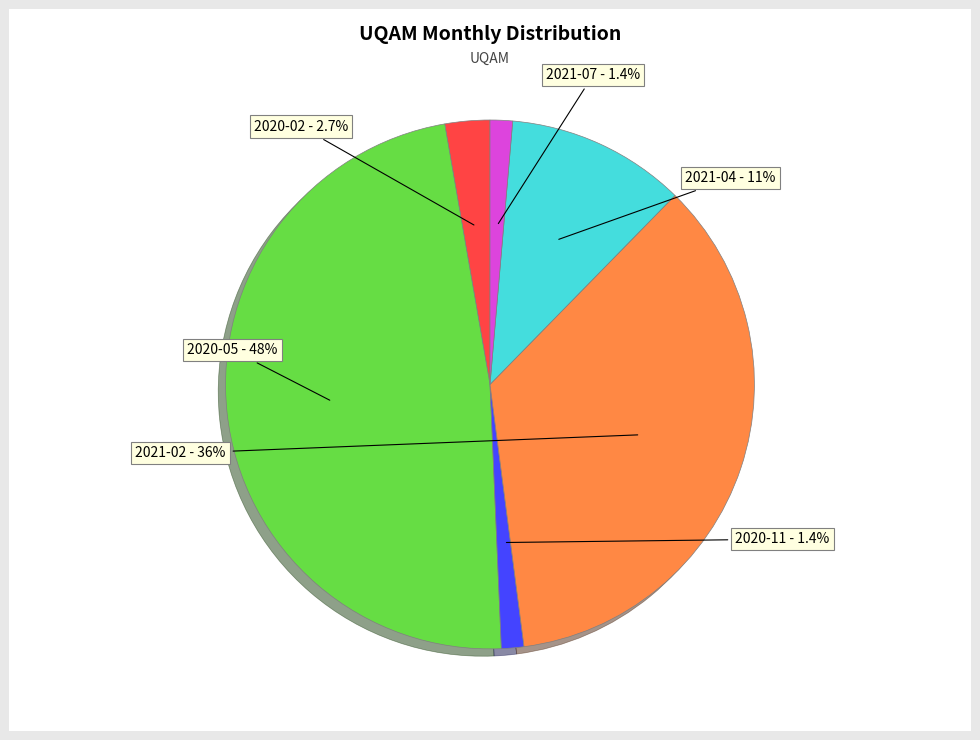

Is it true that 2021-04 is 11% of the pie?

True